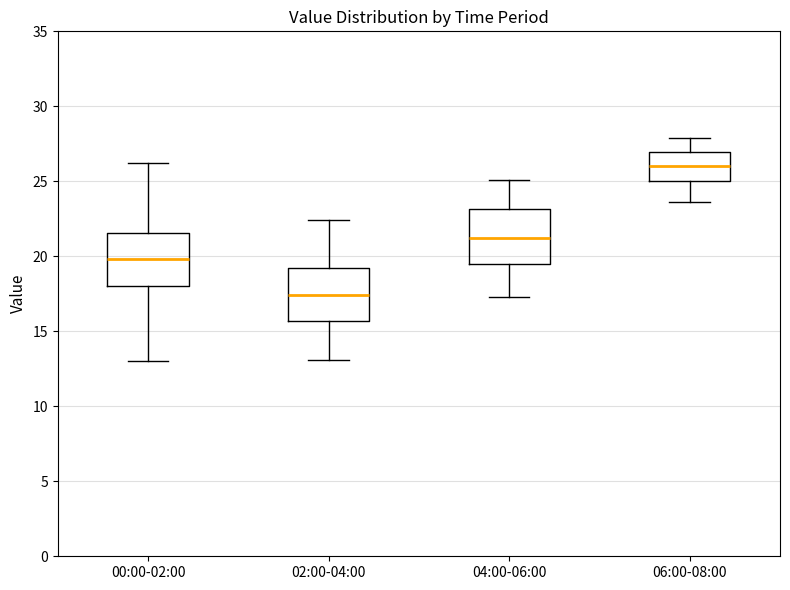

Which box's median line is the highest?

06:00-08:00